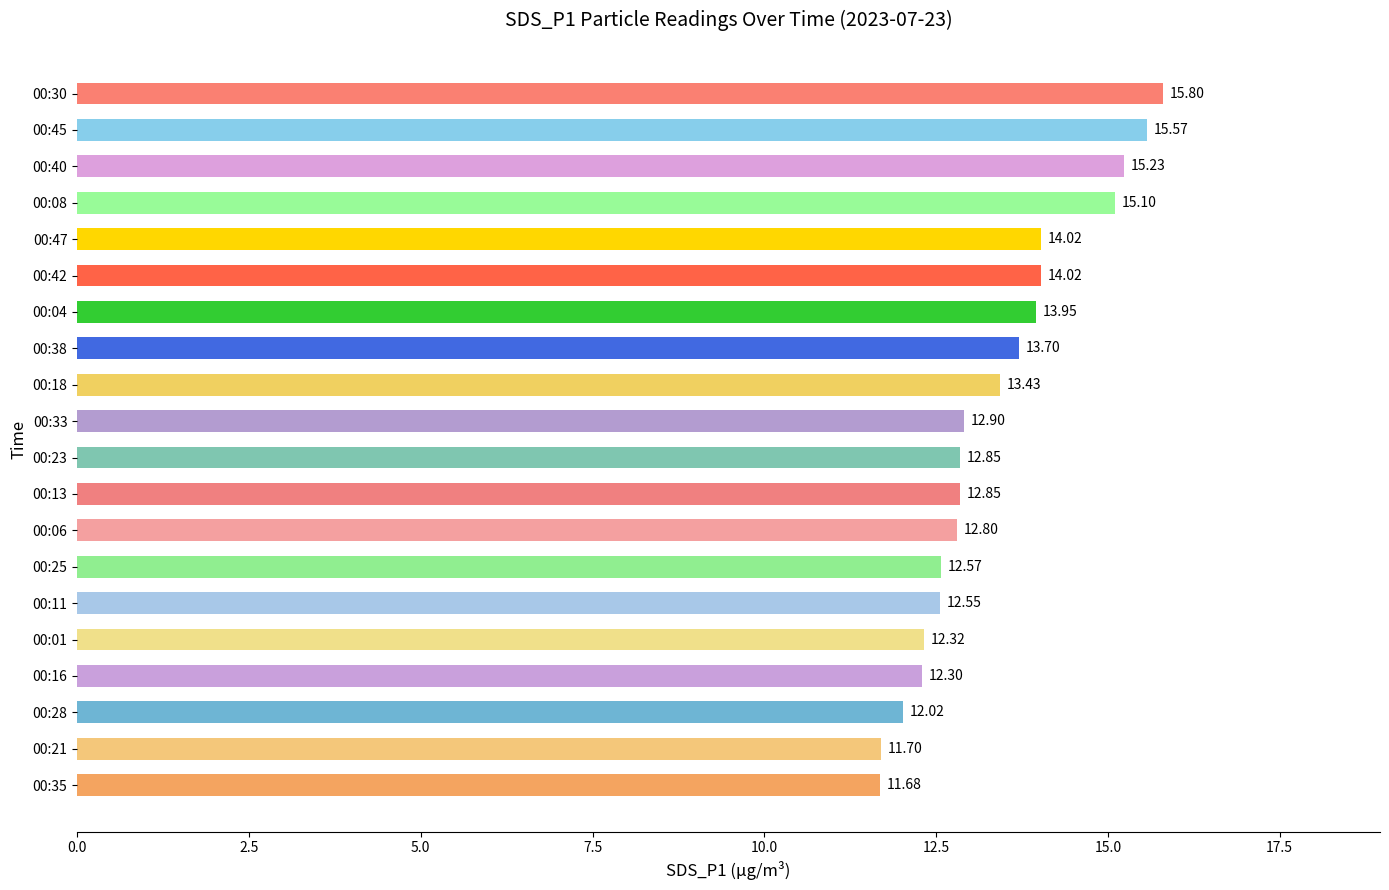

What is the difference between the maximum and minimum values?

4.1